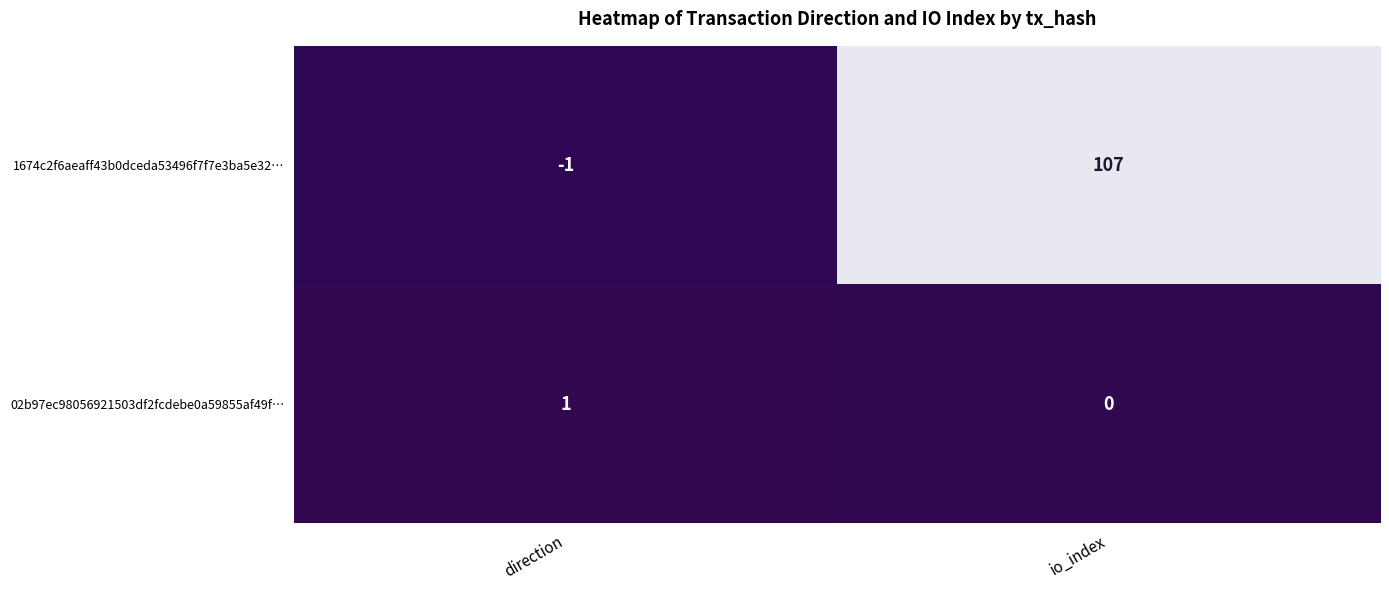

What is the sum of the 1674c2f6aeaff43b0dceda53496f7f7e3ba5e32… values at direction and io_index?

106